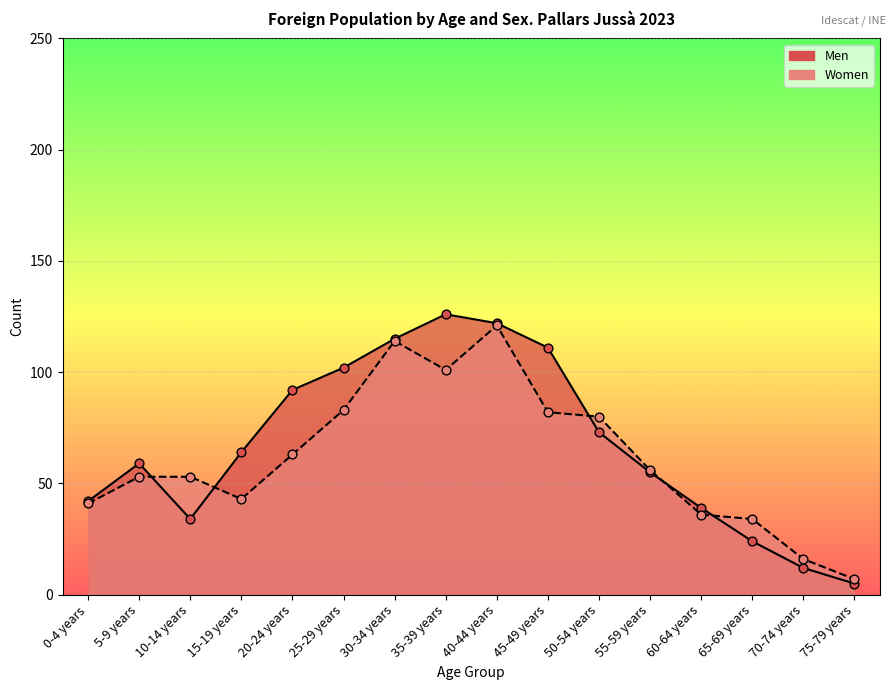

Which series has the widest spread of Y values?

Men